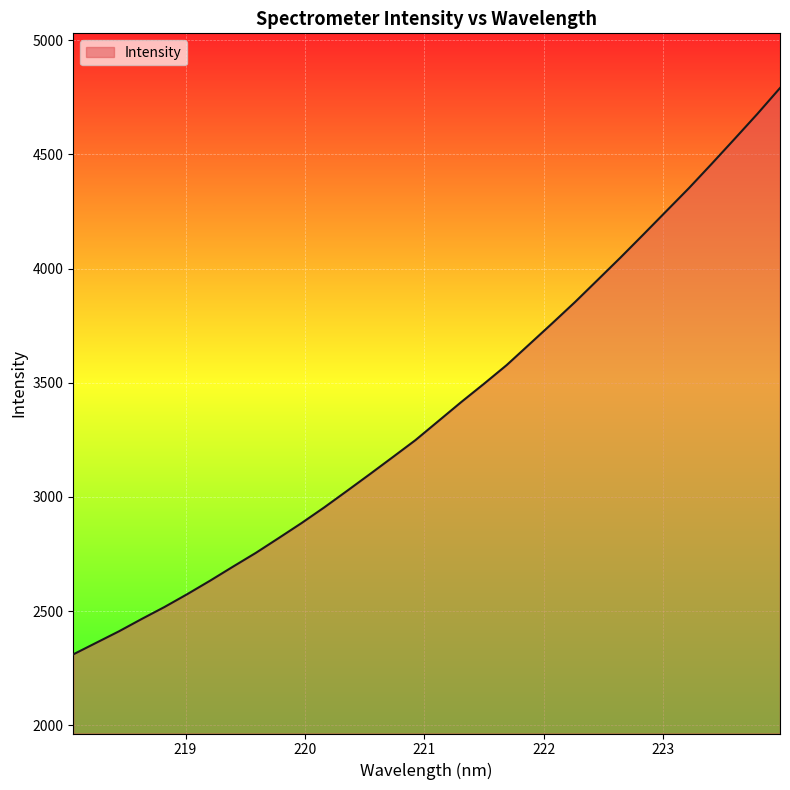

What is the difference between the maximum and minimum values?

2480.5